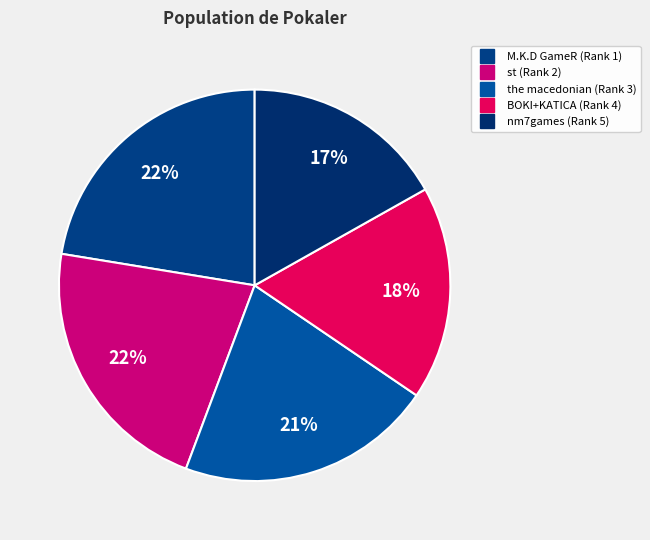

How many segments does this pie chart have?

5